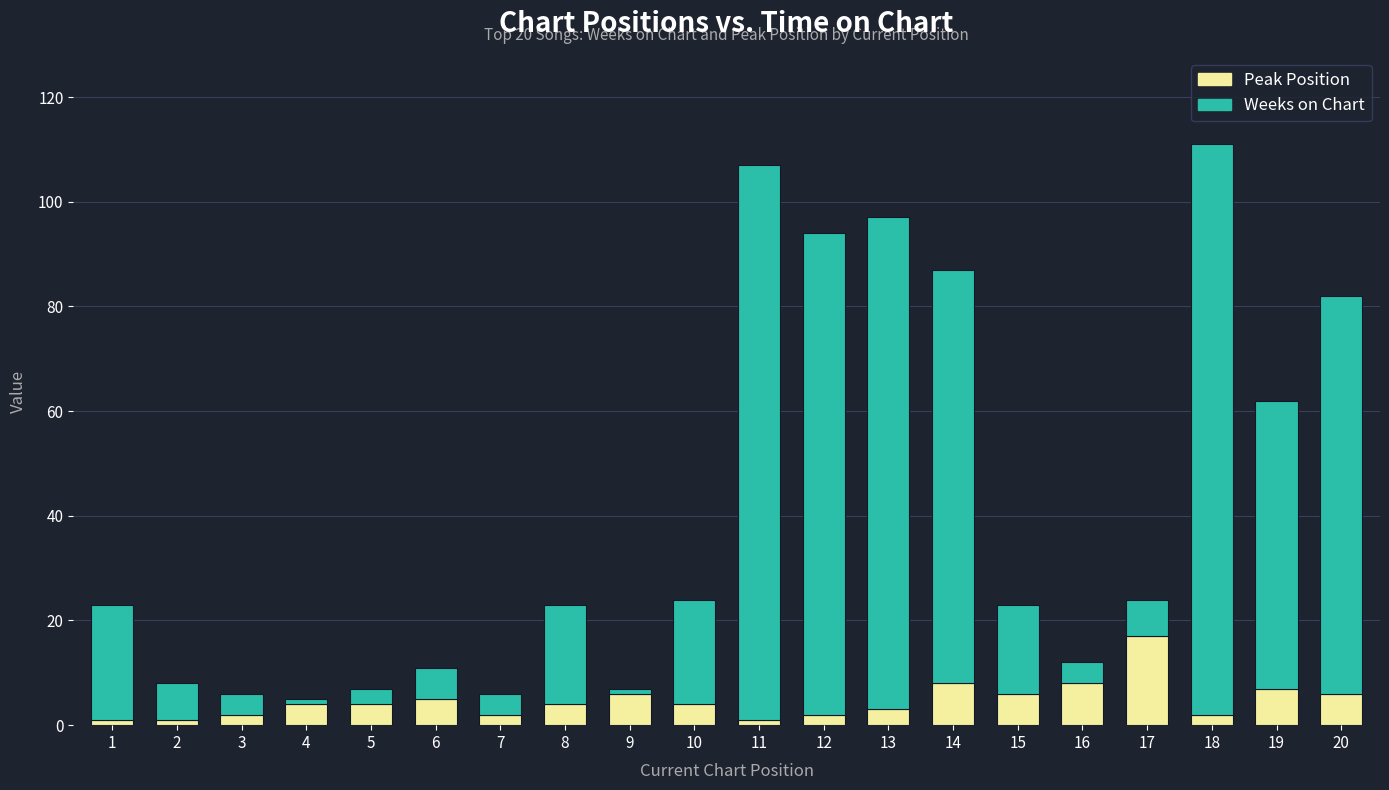

The Peak Position series shows 8 at 16. True or false?

True